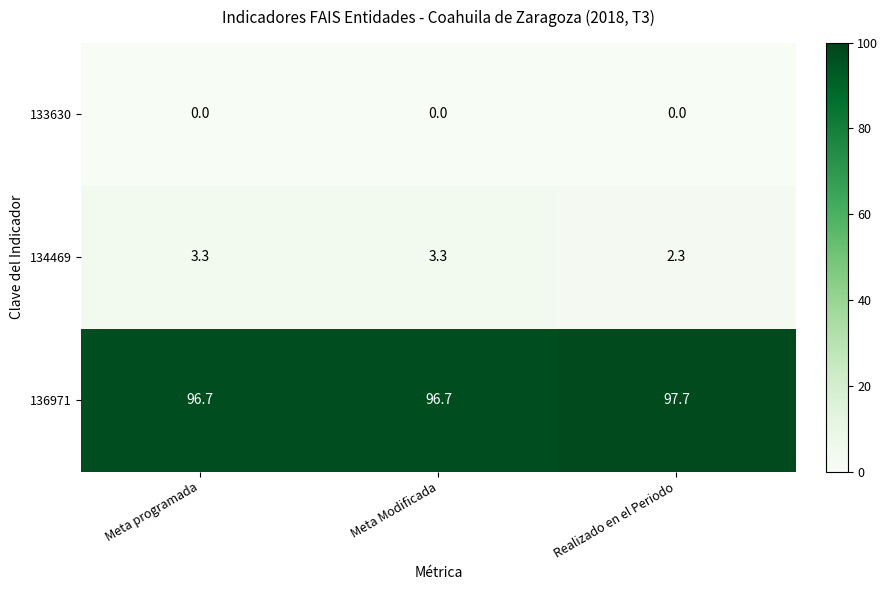

Rank the series at Realizado en el Periodo from highest to lowest value.

136971, 134469, 133630